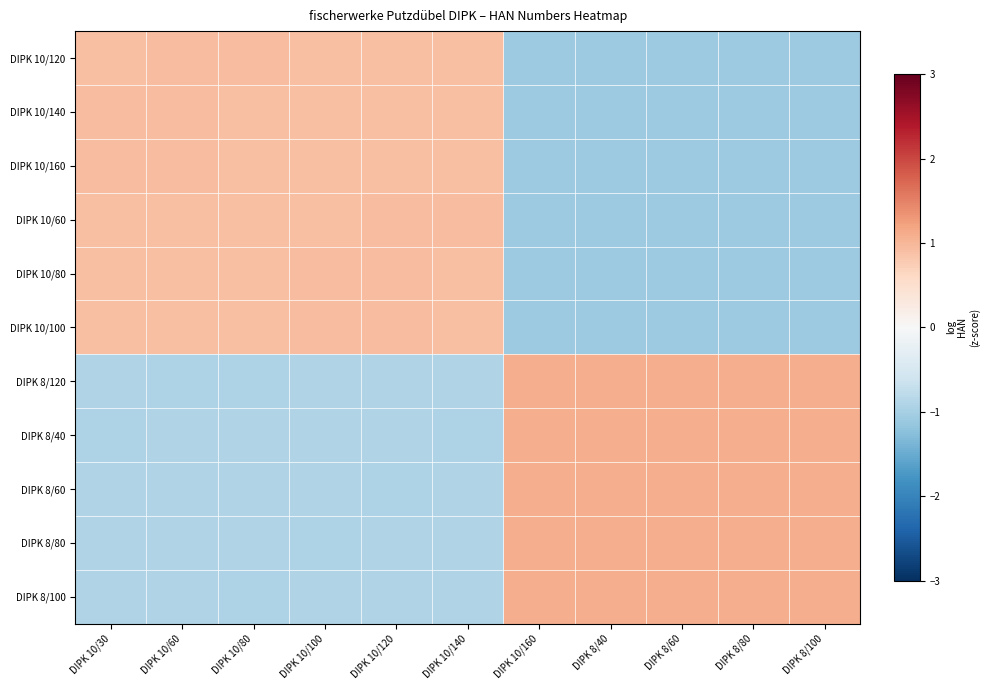

At which category does the chart reach its peak across all series?

DIPK 8/60